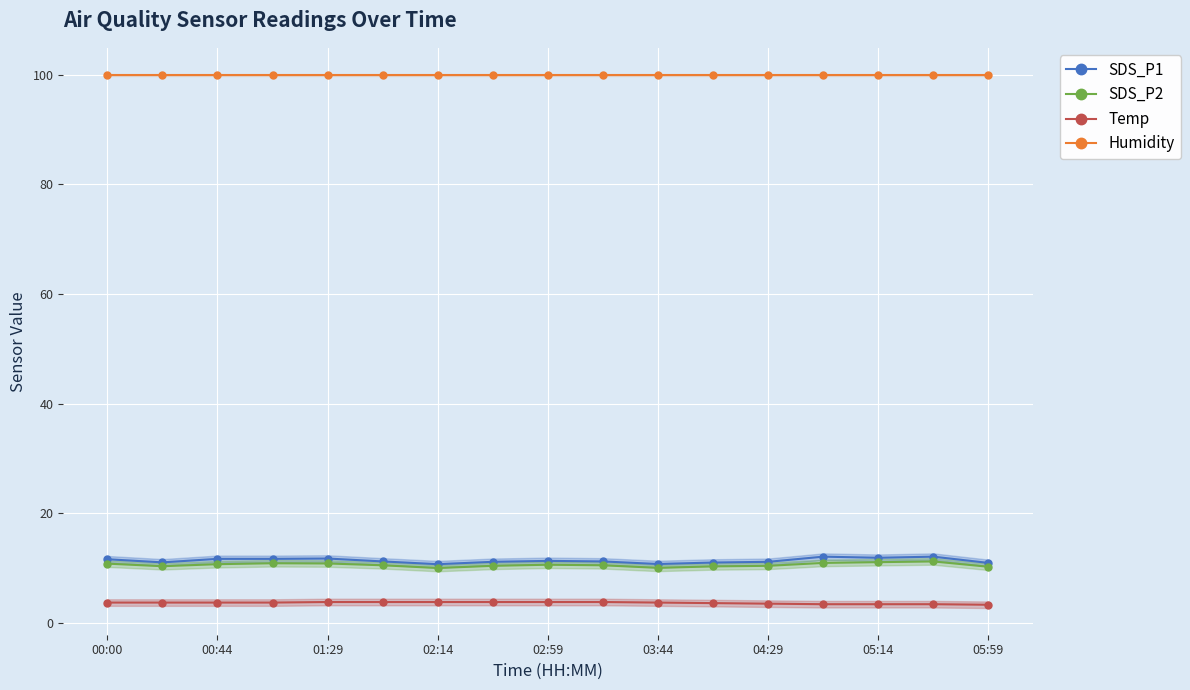

Reading left to right, list all the values displayed in this chart.

SDS_P1: 11.6	11.0	11.7	11.7	11.7	11.2	10.7	11.1	11.3	11.2	10.7	11.0	11.1	12.1	11.9	12.1	10.9
SDS_P2: 10.8	10.3	10.7	10.9	10.8	10.5	10.0	10.4	10.6	10.5	10.0	10.3	10.4	10.9	11.1	11.2	10.2
Temp: 3.7	3.7	3.7	3.7	3.8	3.8	3.8	3.8	3.8	3.8	3.7	3.6	3.5	3.4	3.4	3.4	3.3
Humidity: 99.9	99.9	99.9	99.9	99.9	99.9	99.9	99.9	99.9	99.9	99.9	99.9	99.9	99.9	99.9	99.9	99.9